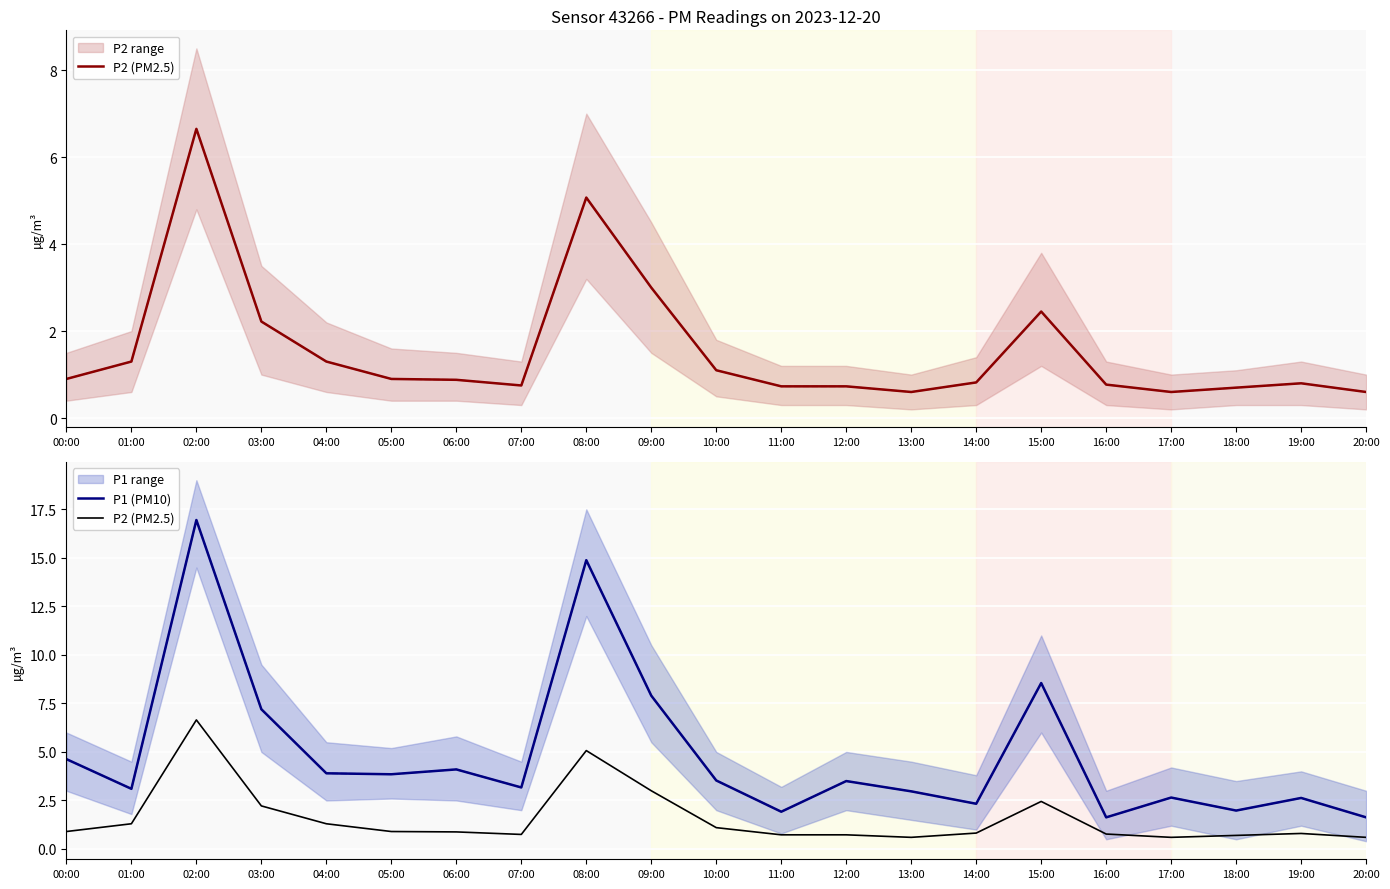

What is the minimum value shown in the chart?

0.6